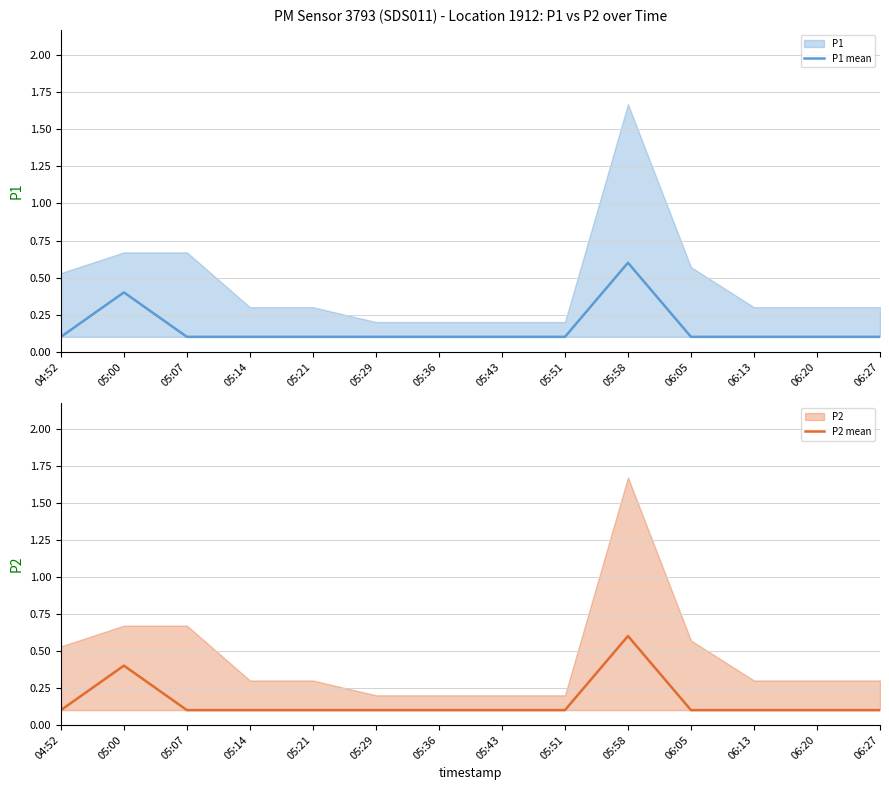

Between 05:14 and 06:13, which is larger?

05:14